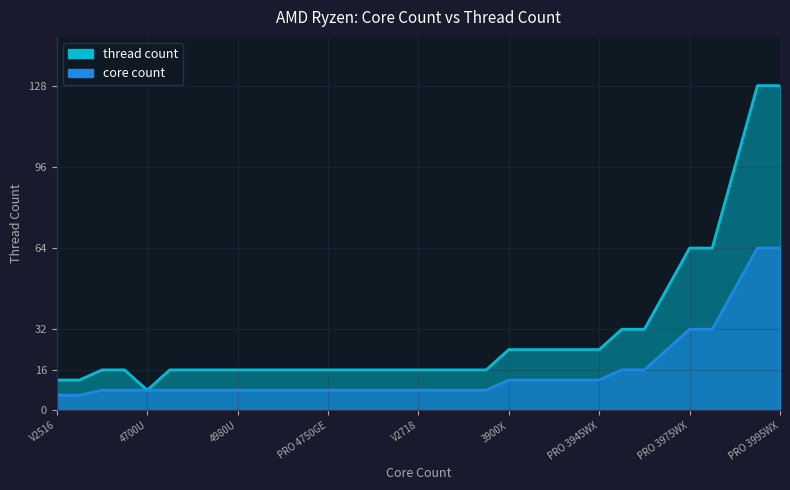

At which label does thread count reach its peak?

3990X